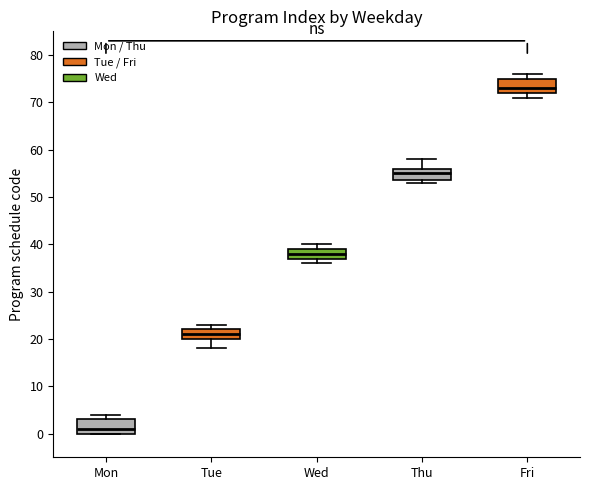

Where is the lower edge of the box for Mon on the y-axis? The values are not printed on the chart, so give them approximately, as read against the axis.

0